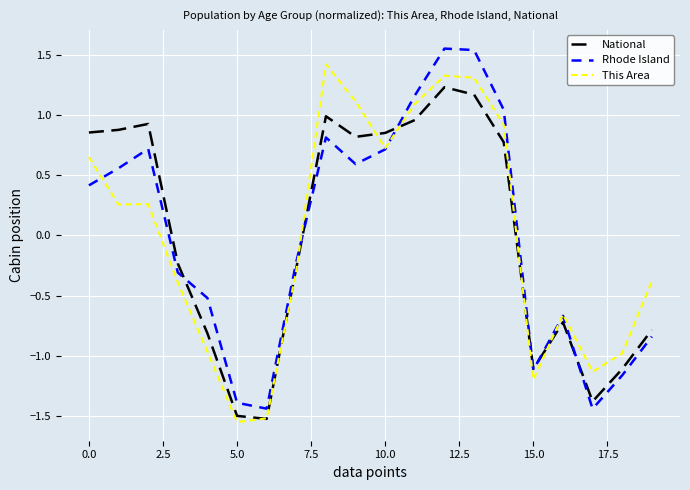

How many values in This Area are above zero?

10